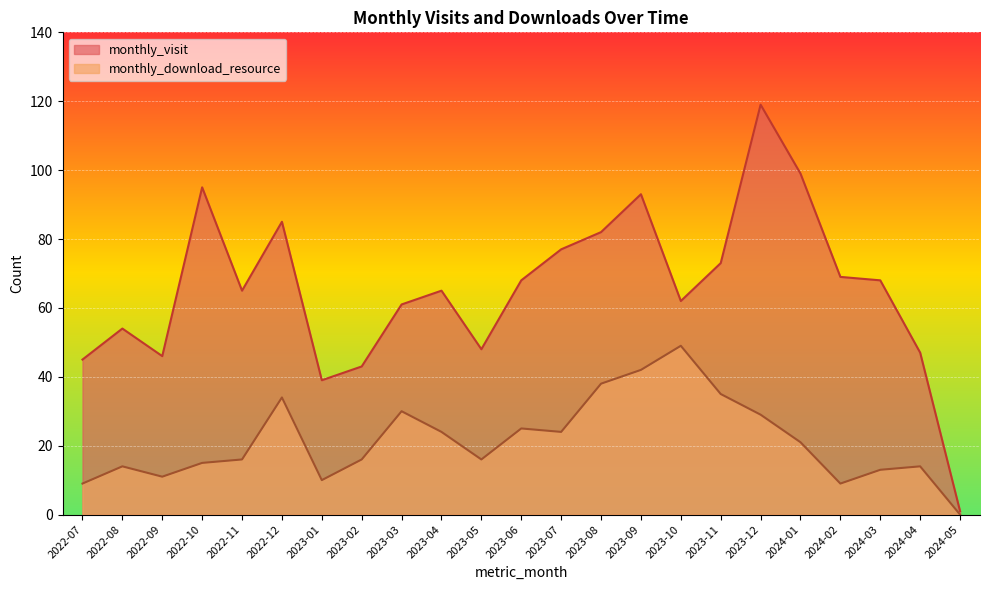

How many lines are shown in the chart?

2